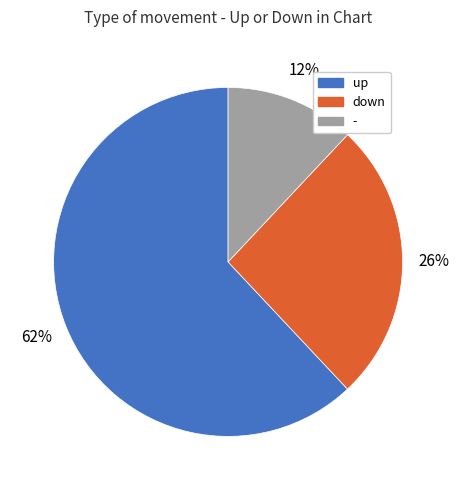

Combined, do up and - account for over 50%?

Yes